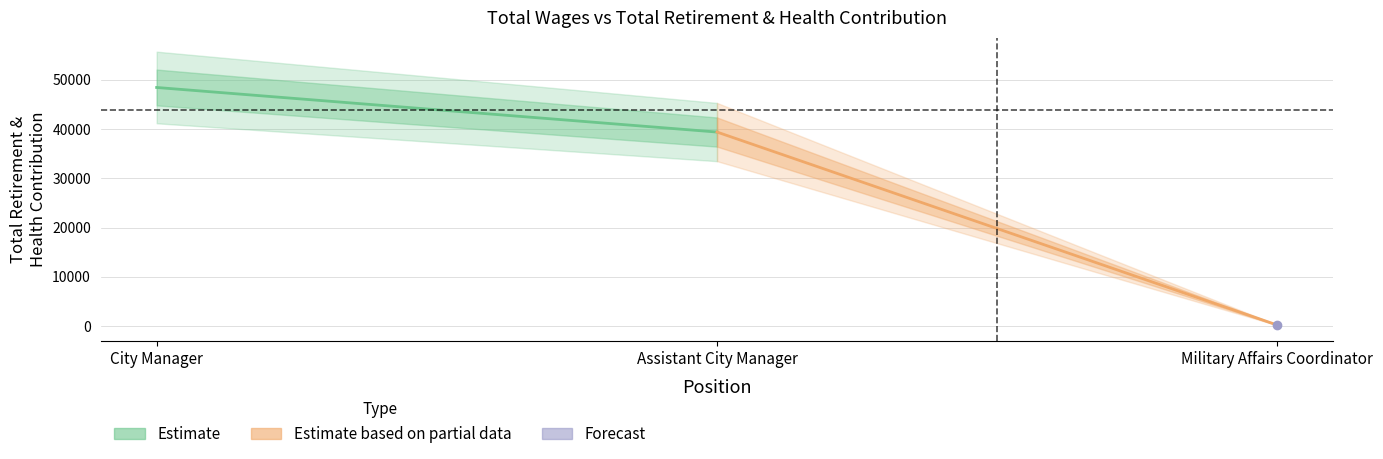

Rank the series at Assistant City Manager from highest to lowest value.

Estimate, Estimate based on partial data